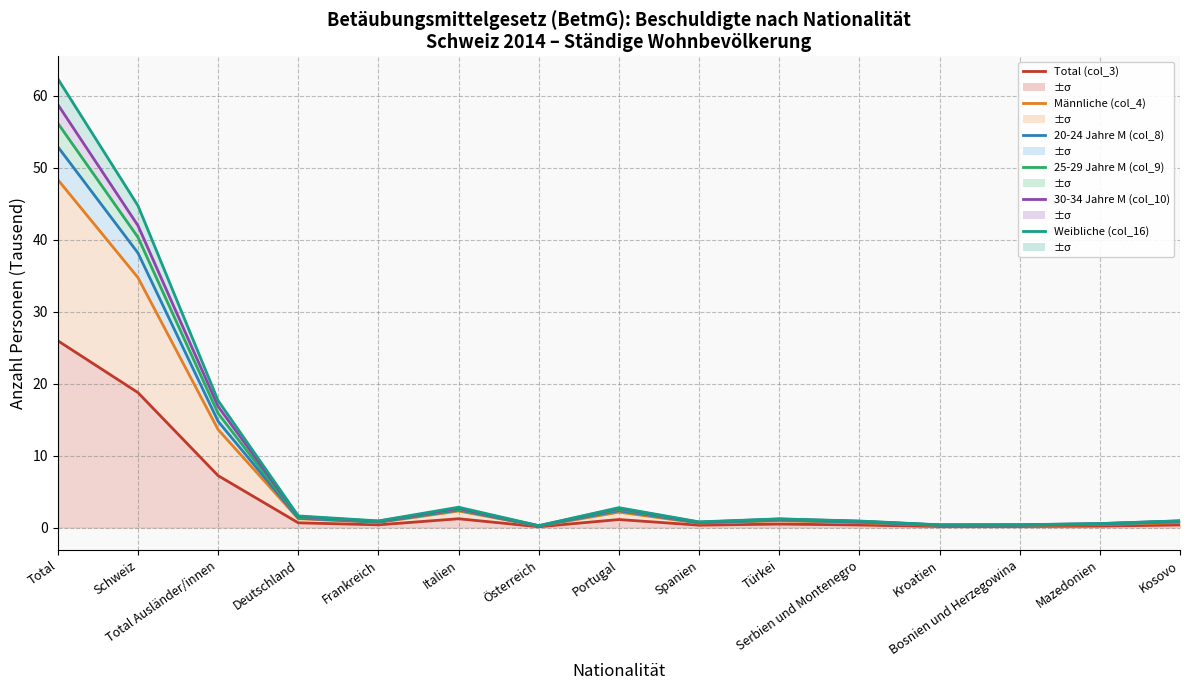

What is the sum of the 30-34 Jahre M (col_10) values at Mazedonien and Deutschland?

2.1